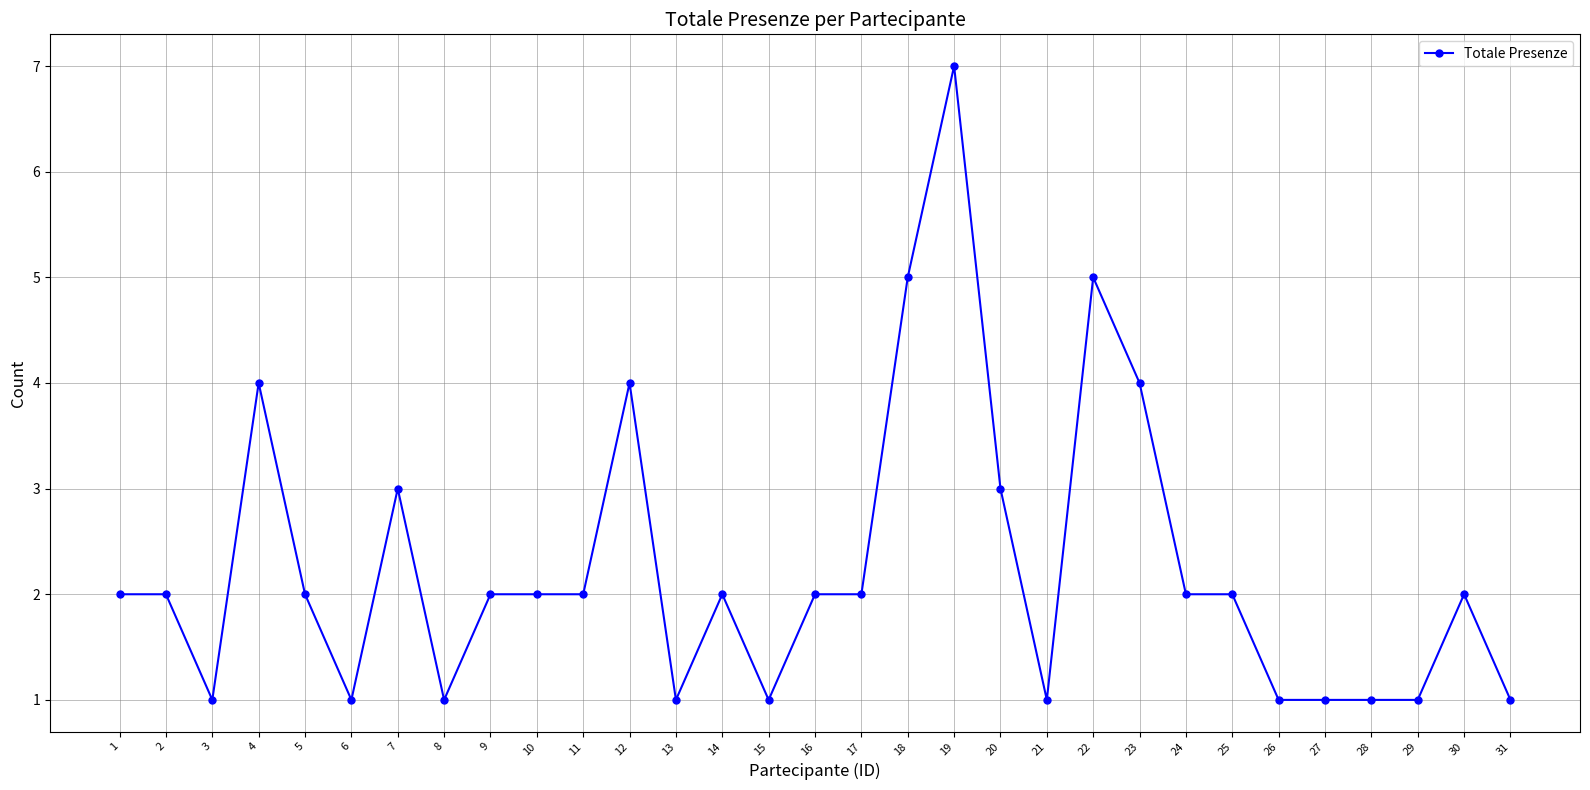

What is the smallest value displayed?

1